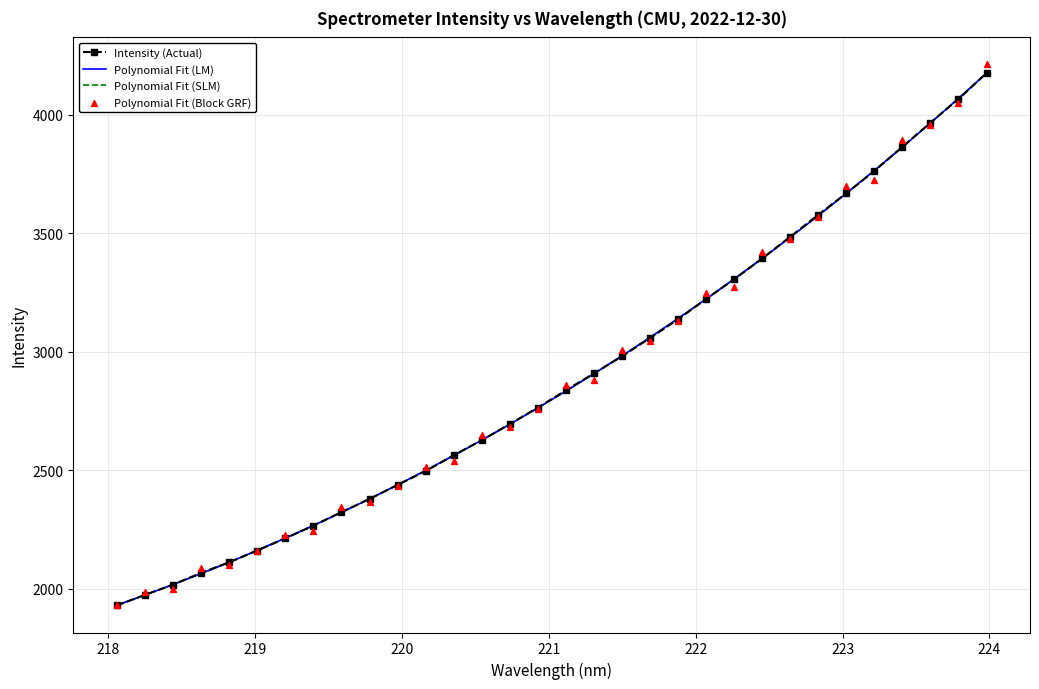

Which series has the largest total across all categories?

Polynomial Fit (Block GRF)